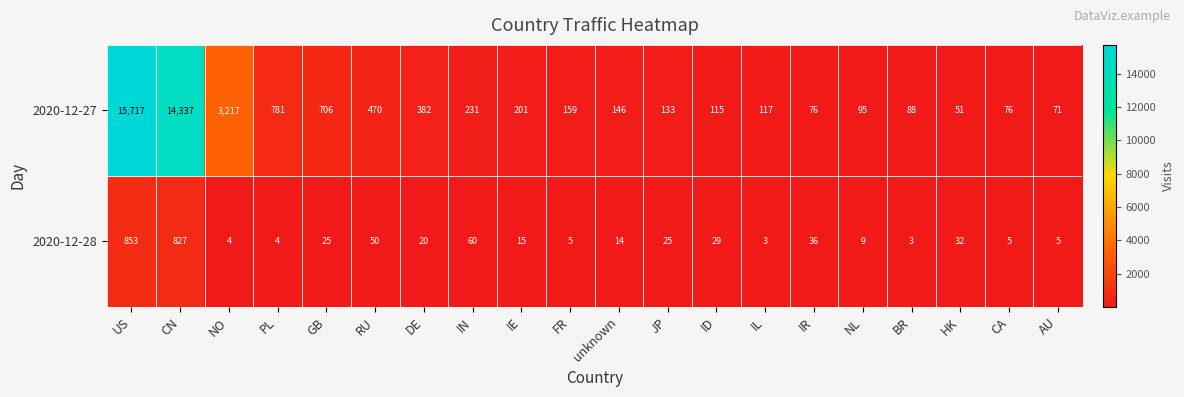

How many distinct data groups are displayed?

2